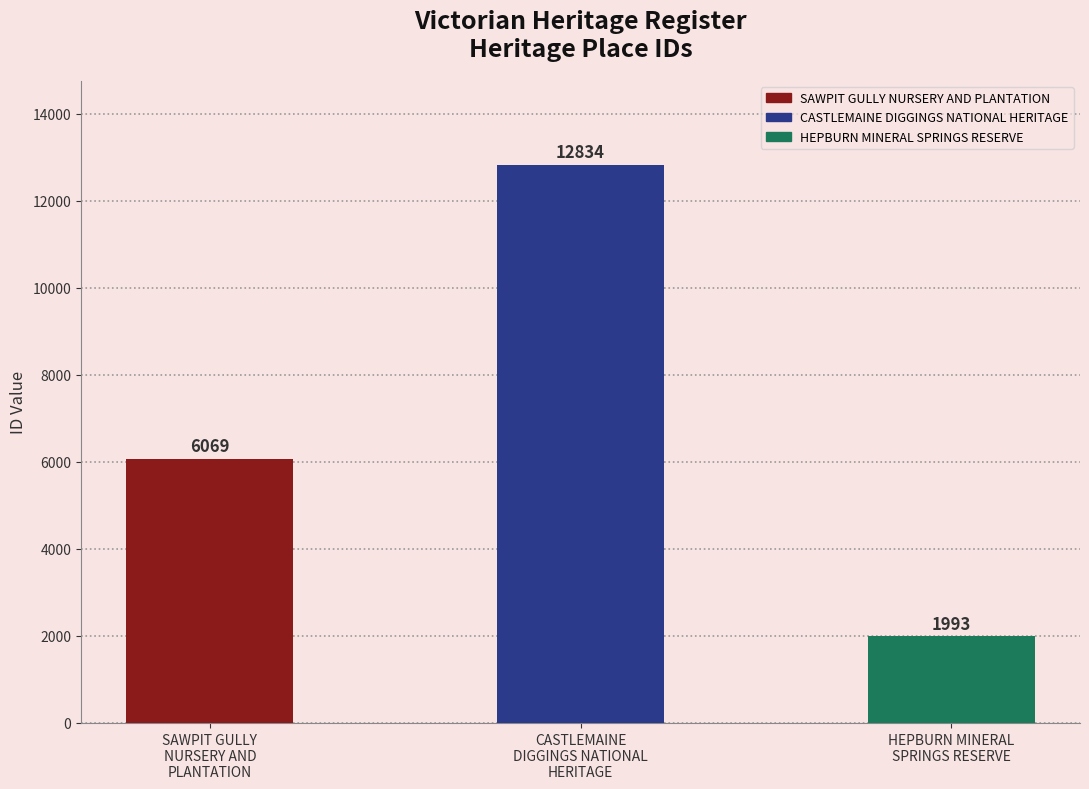

Does the chart contain stacked bars?

No